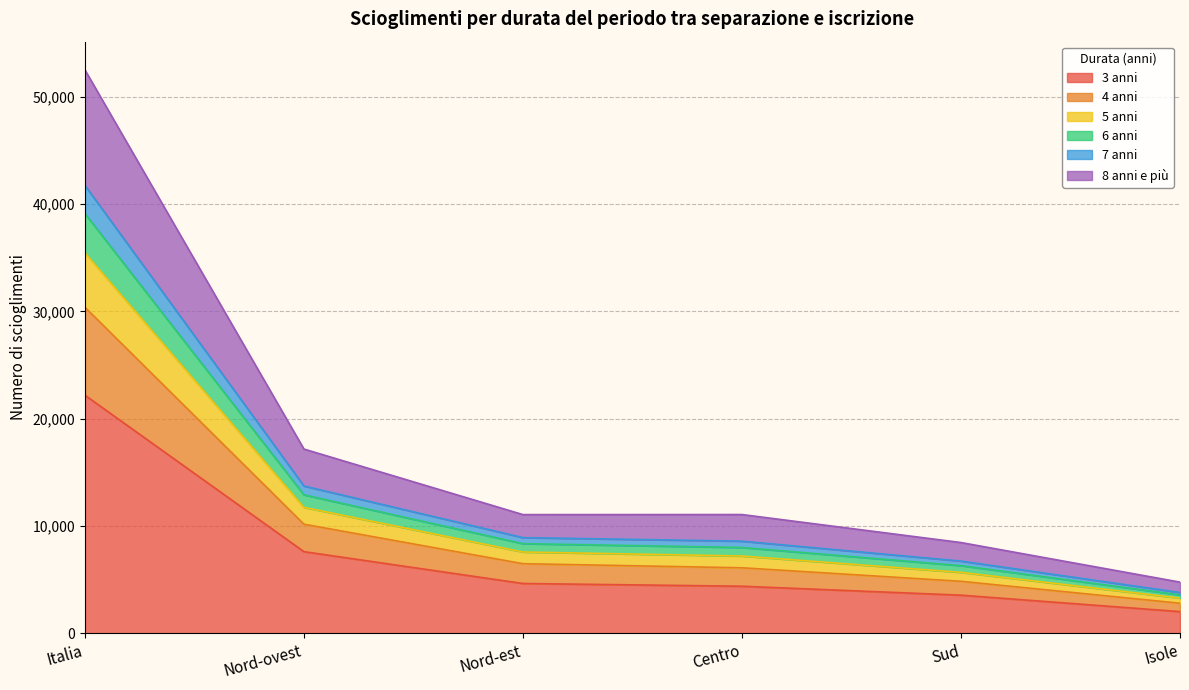

At which label does 3 anni reach its minimum?

Isole